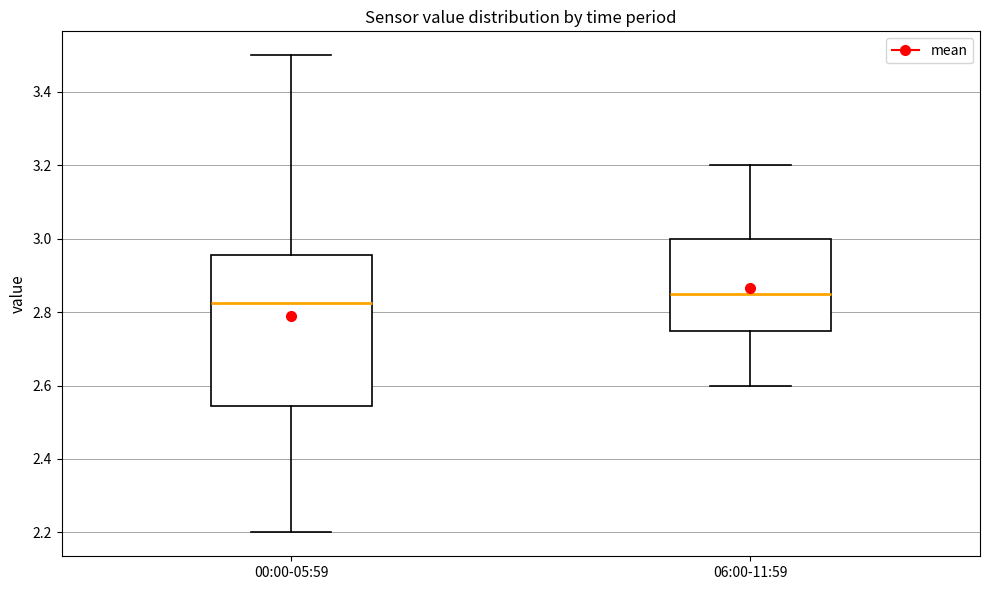

Where does the upper whisker of the box for 00:00-05:59 end on the y-axis? The values are not printed on the chart, so give them approximately, as read against the axis.

3.50